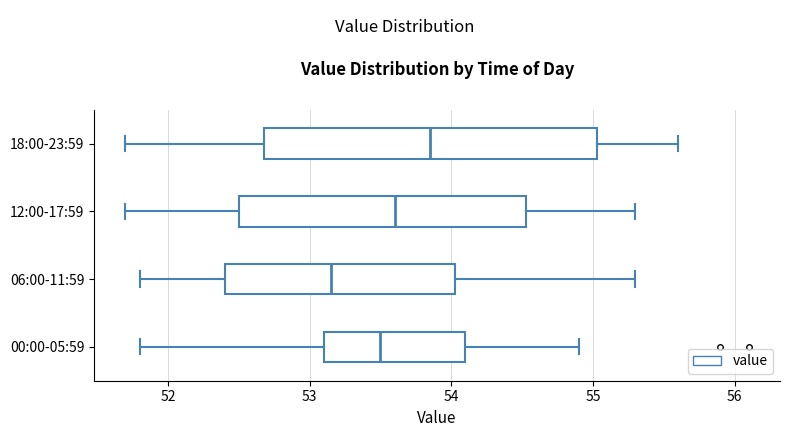

Reading bottom to top, transcribe this box plot: for each box, give where its median line is, the range the box spans, and where its two whiskers end, as read against the x-axis. The values are not printed on the chart, so give them approximately, as read against the axis.

00:00-05:59: median 53.5, box 53.1 to 54.1, whiskers 51.8 to 54.9
06:00-11:59: median 53.2, box 52.4 to 54.0, whiskers 51.8 to 55.3
12:00-17:59: median 53.6, box 52.5 to 54.5, whiskers 51.7 to 55.3
18:00-23:59: median 53.9, box 52.7 to 55.0, whiskers 51.7 to 55.6